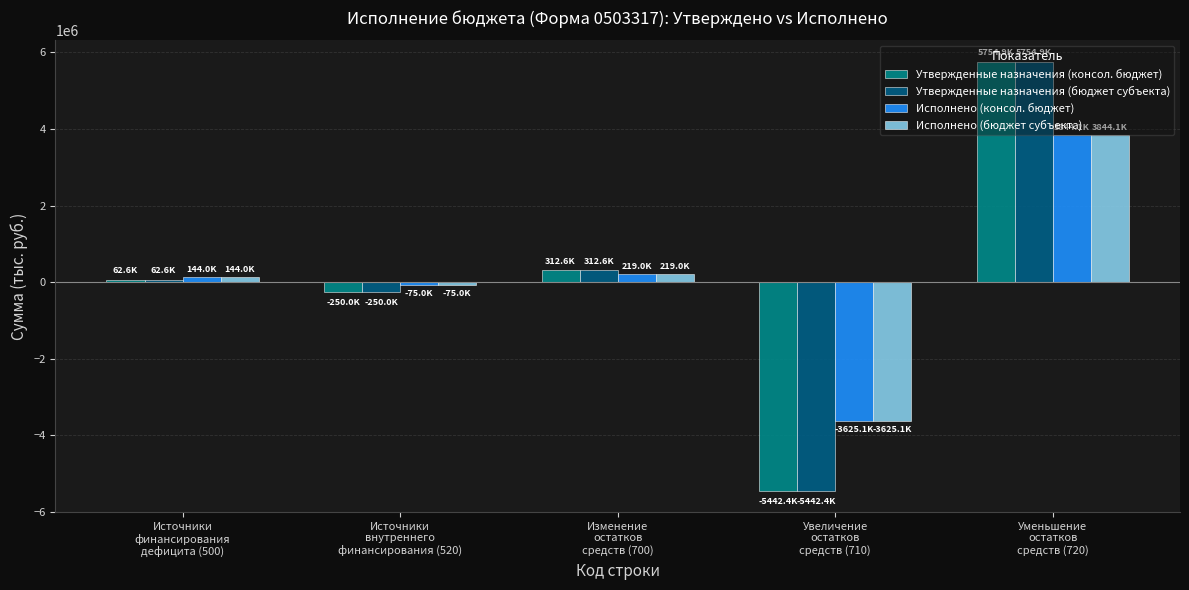

Does the chart contain stacked bars?

No